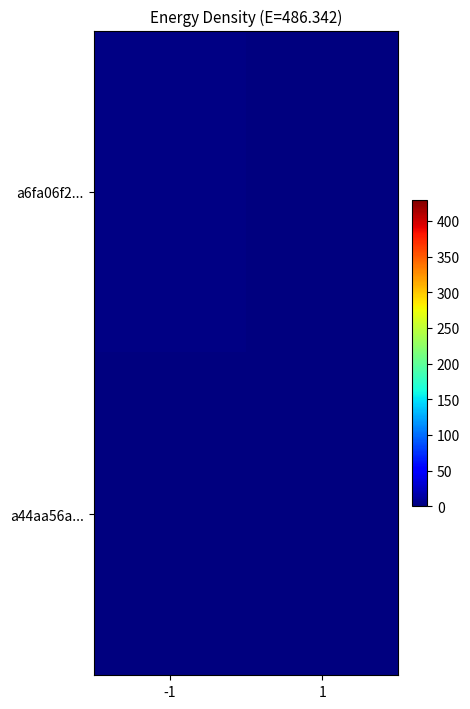

How many distinct data groups are displayed?

2